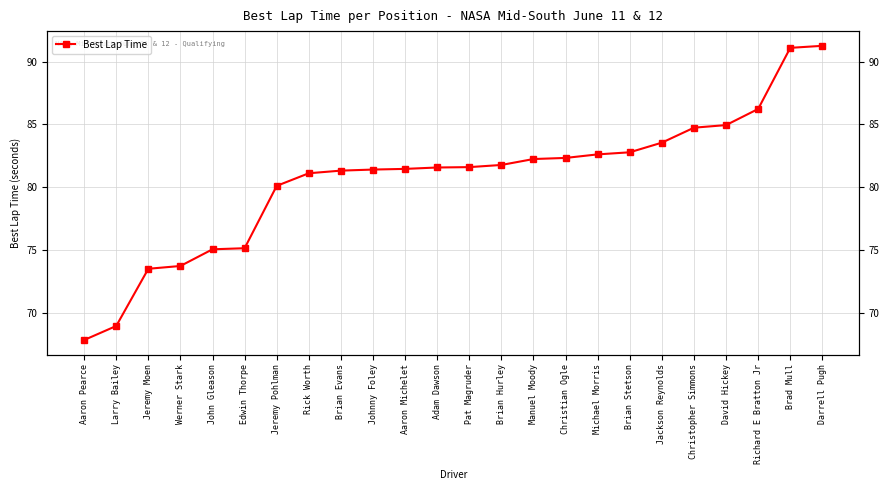

Which category has the lowest value across all series?

Aaron Pearce